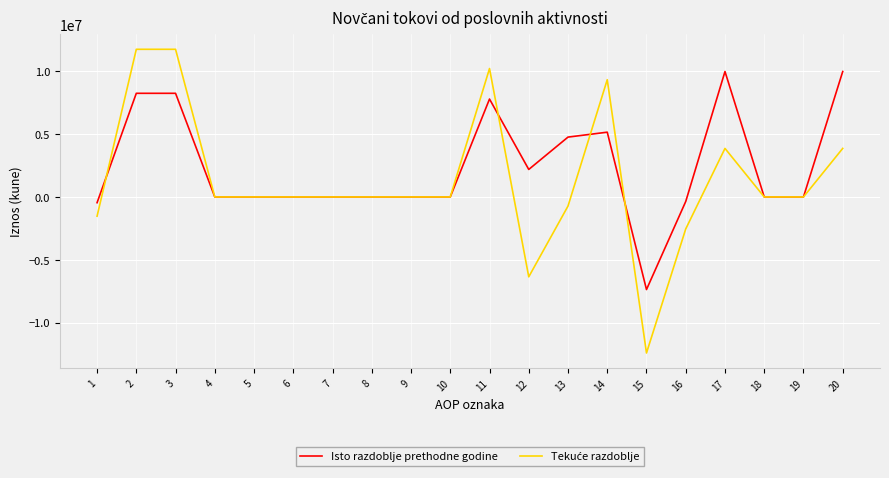

The value of Isto razdoblje prethodne godine at 4 is -7830661. True or false?

False